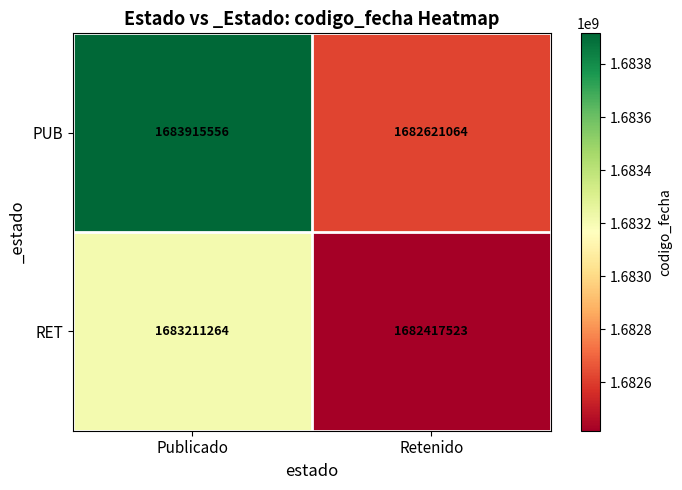

What is the total value across all series at Retenido?

3365038587